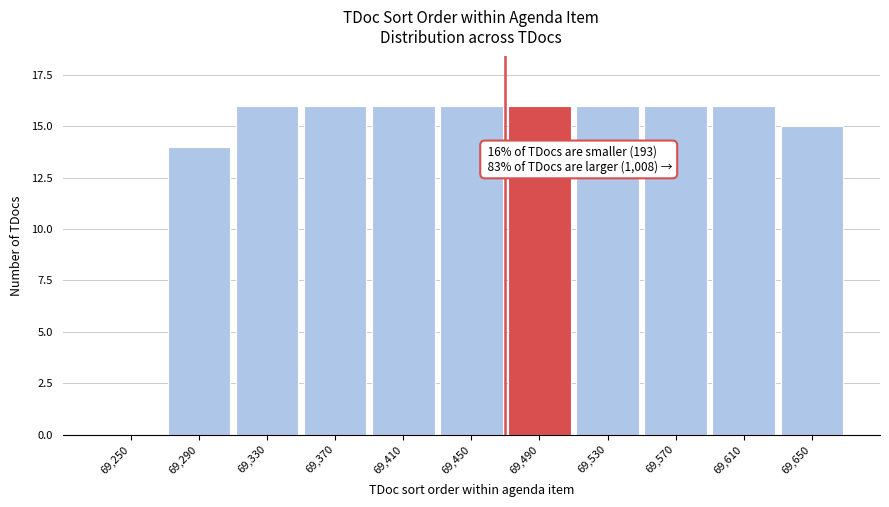

Reading left to right, what are all the values shown in this chart?

69,250=0	69,290=14	69,330=16	69,370=16	69,410=16	69,450=16	69,490=16	69,530=16	69,570=16	69,610=16	69,650=15